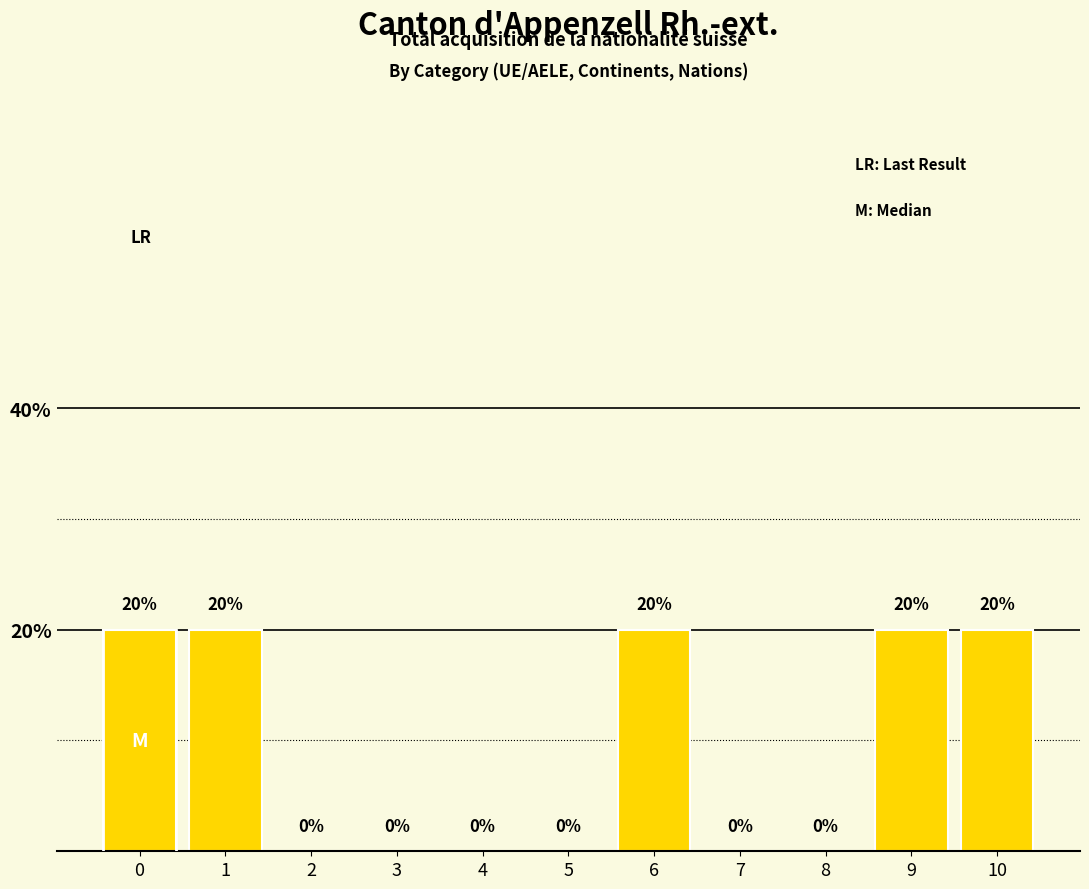

Reading right to left, what are all the values shown in this chart?

10=20	9=20	8=0	7=0	6=20	5=0	4=0	3=0	2=0	1=20	0=20